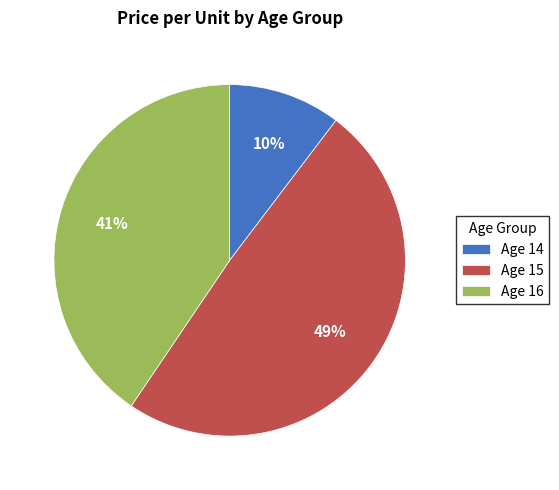

To the nearest percent, what percentage of the pie is Age 15?

49%